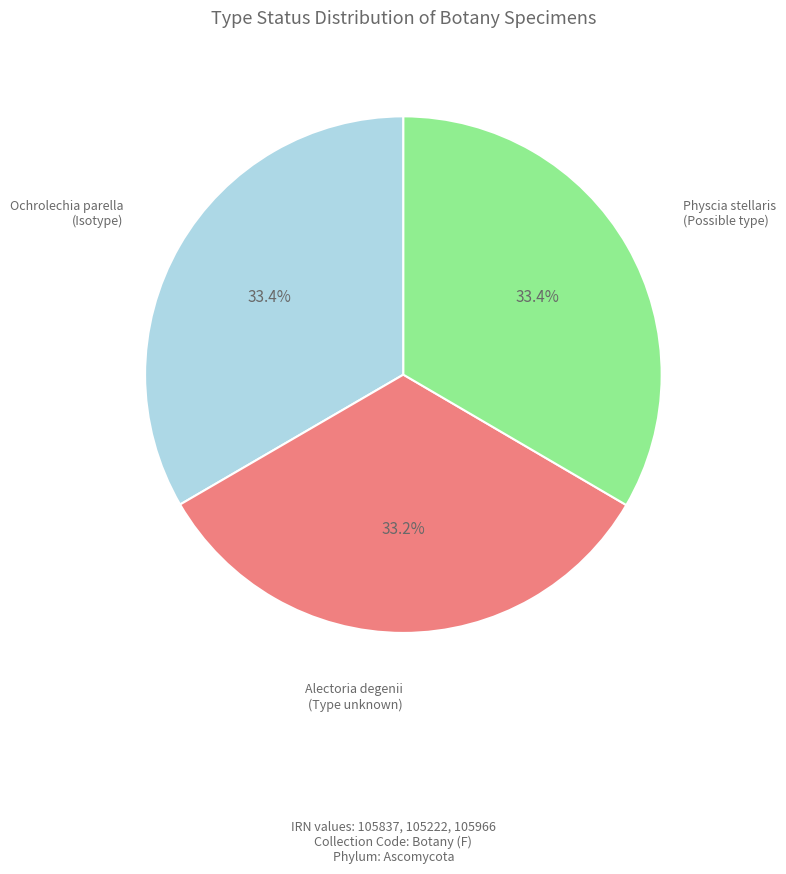

Is there any slice that represents more than half of the pie?

No